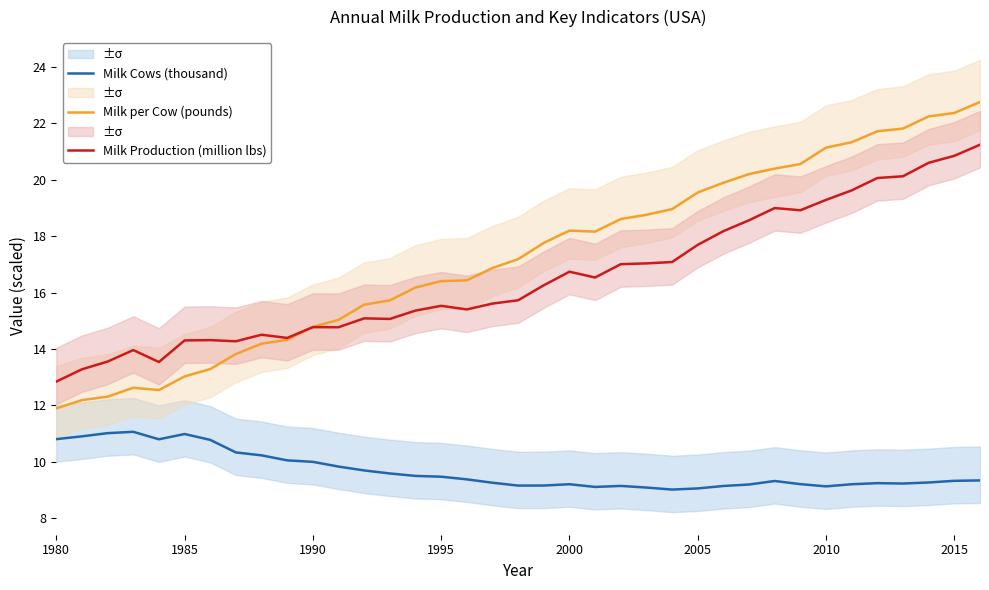

What is the sum of all Milk per Cow (pounds) values?

638.8